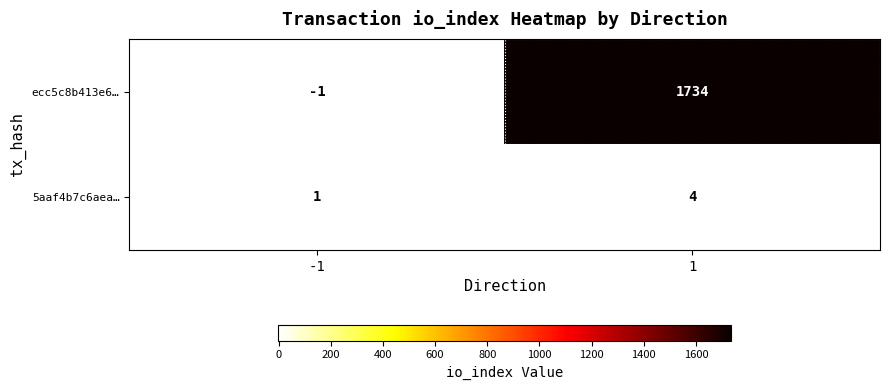

What is the smallest value displayed?

-1